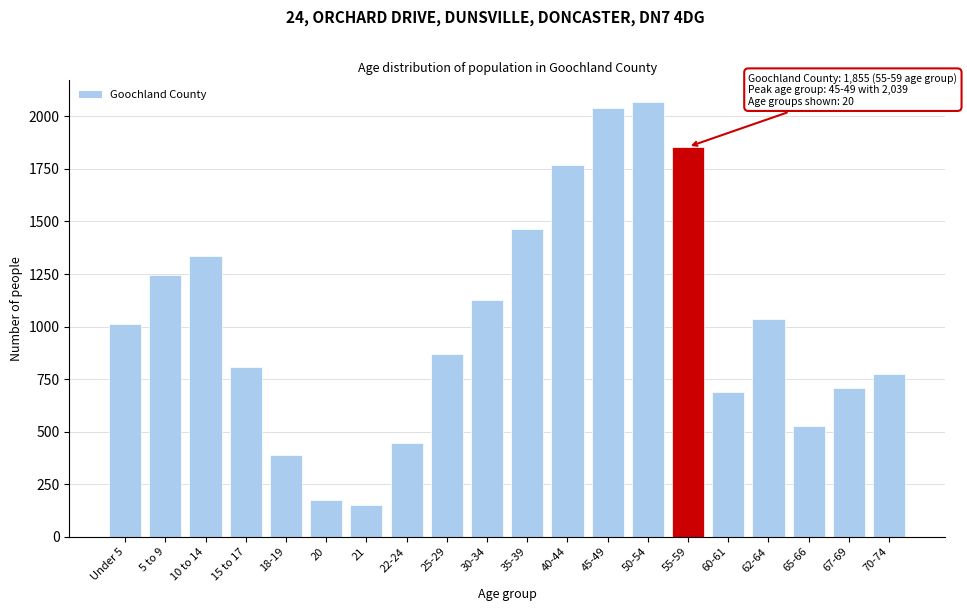

Reading left to right, transcribe all the data shown in this chart.

1012	1246	1335	807	388	176	153	446	868	1124	1466	1770	2039	2068	1855	690	1037	529	708	776